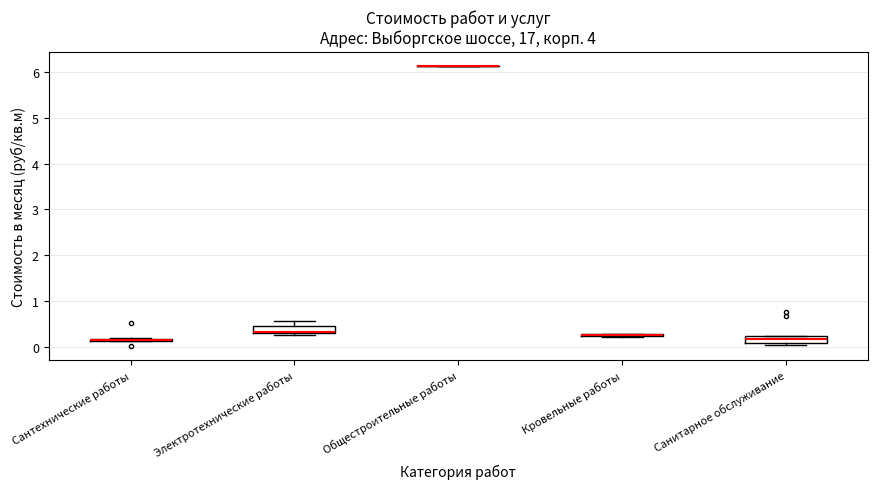

Where is the lower edge of the box for Санитарное обслуживание on the y-axis? The values are not printed on the chart, so give them approximately, as read against the axis.

0.1